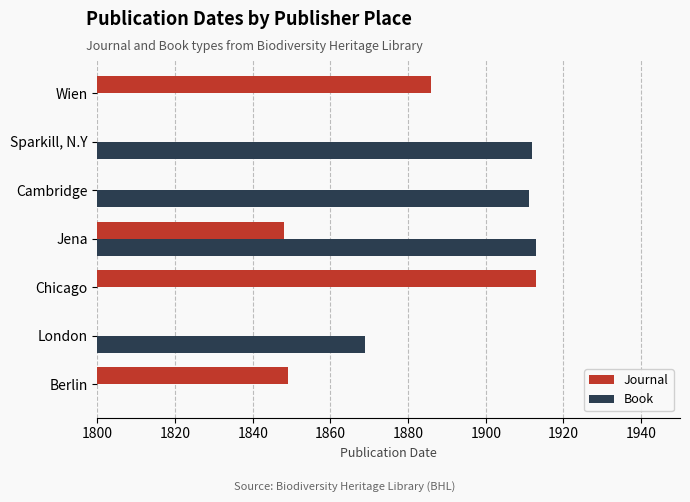

How many bars are there in each group?

2